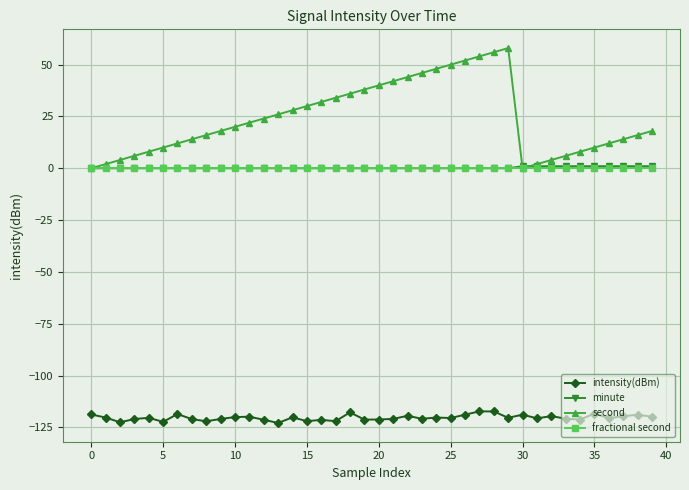

Which series has the largest total across all categories?

second